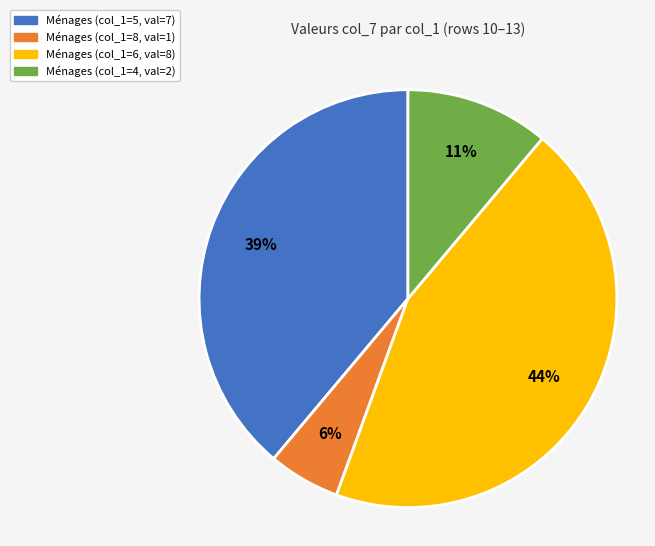

Count the number of slices in the pie.

4